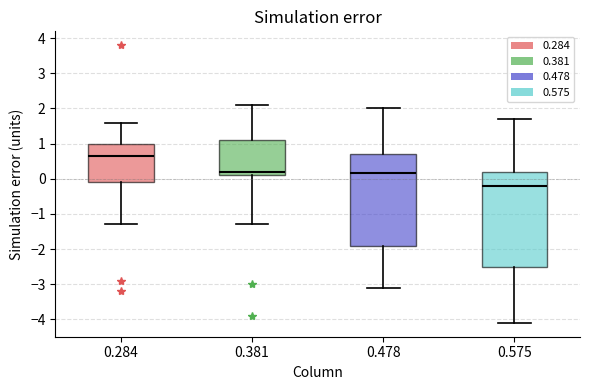

Comparing the boxes themselves (not the whiskers), which one is the tallest?

0.575